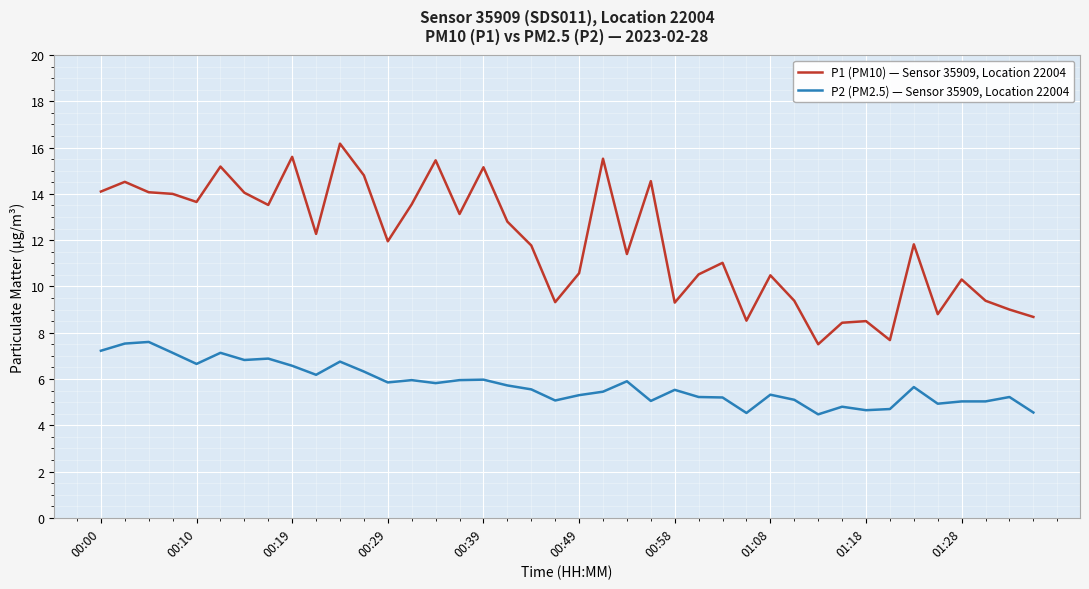

Rank the series by their maximum value, from lowest to highest.

P2 (PM2.5) — Sensor 35909, Location 22004, P1 (PM10) — Sensor 35909, Location 22004